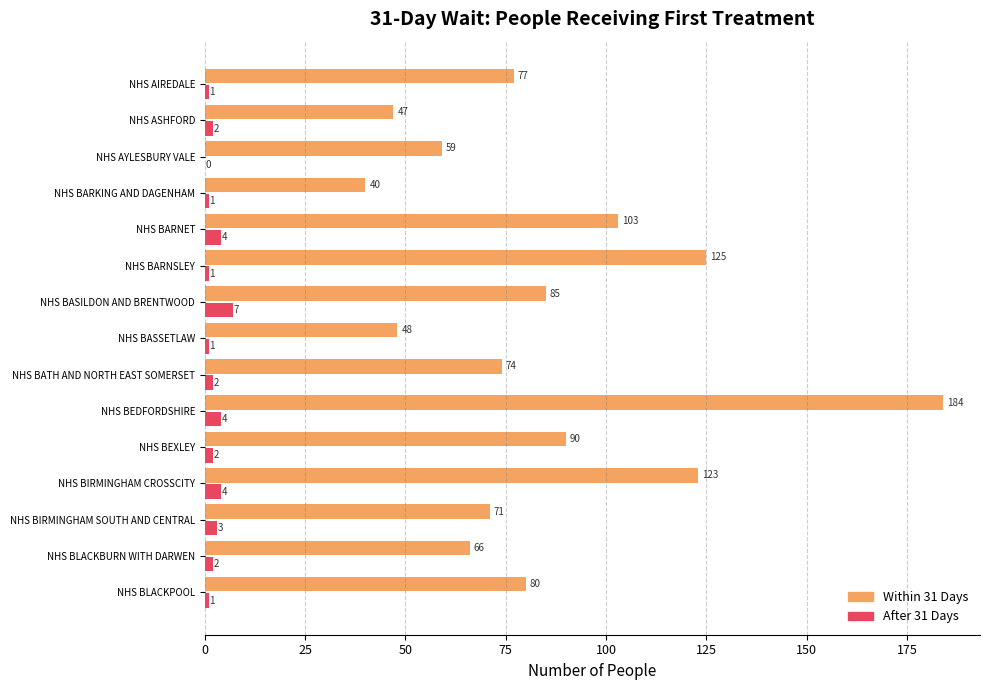

What is the approximate value of Within 31 Days at NHS BATH AND NORTH EAST SOMERSET, to the nearest 10?

70